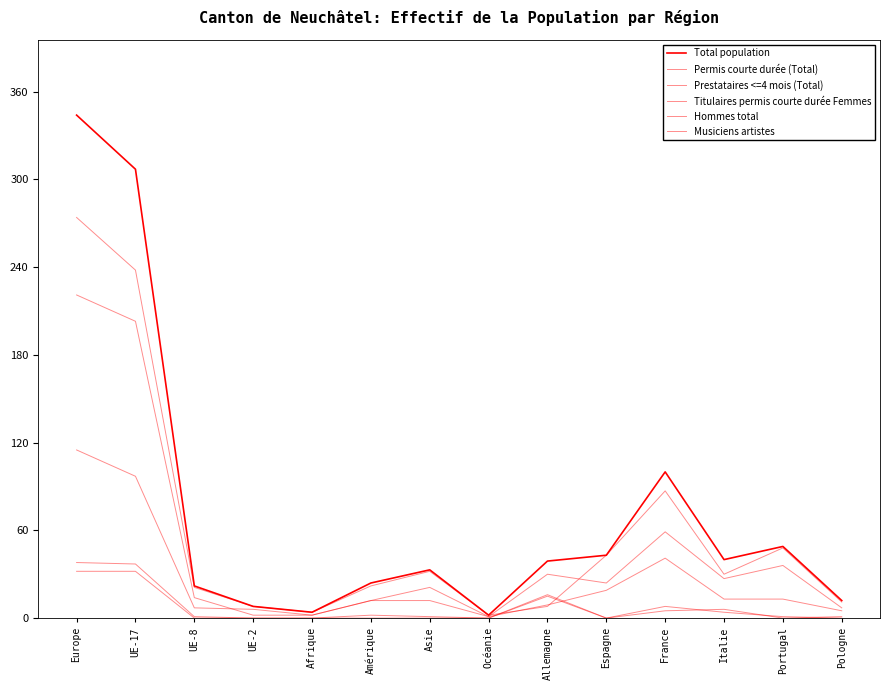

Does the chart display data point markers on the line(s)?

No